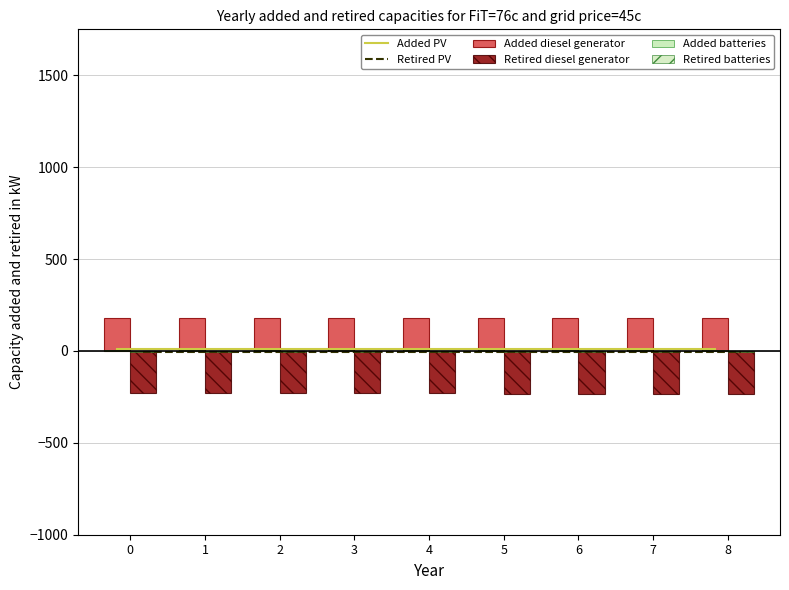

Which series has the largest total across all categories?

Added diesel generator